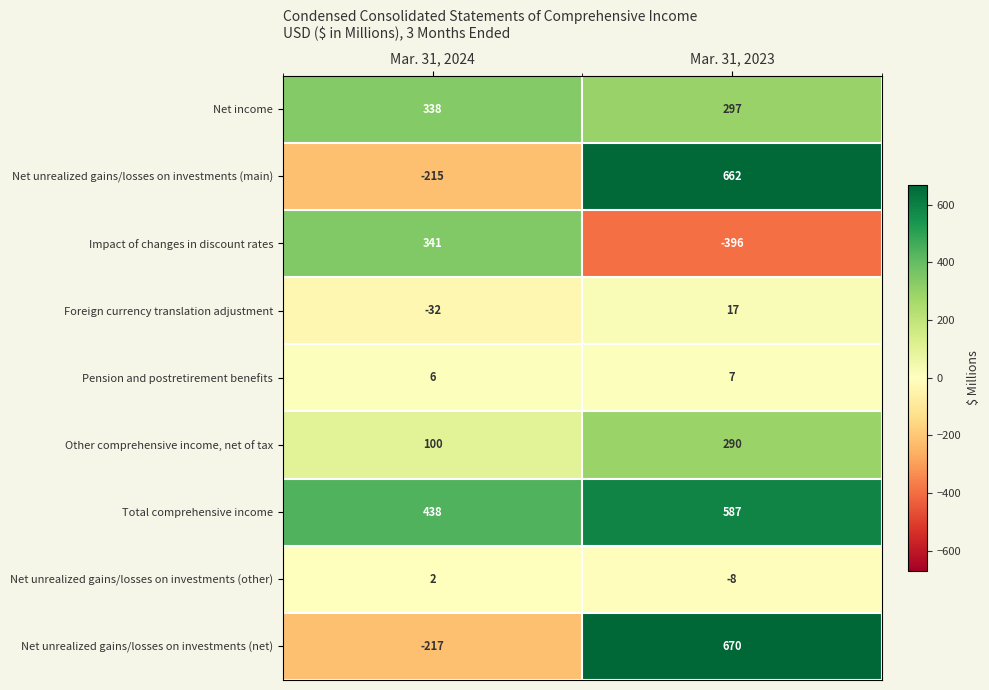

Count the number of data series in this chart.

9